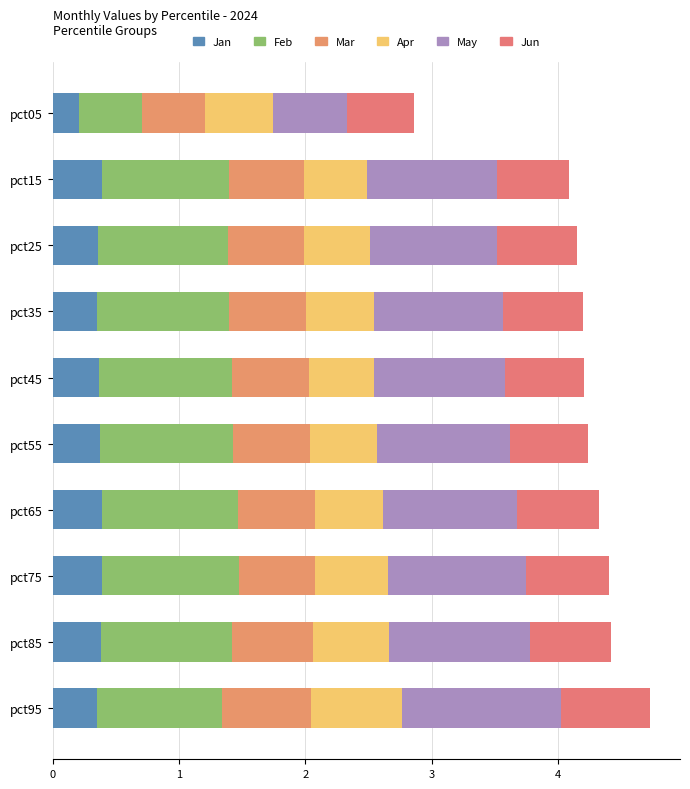

How many data points does each series have?

10